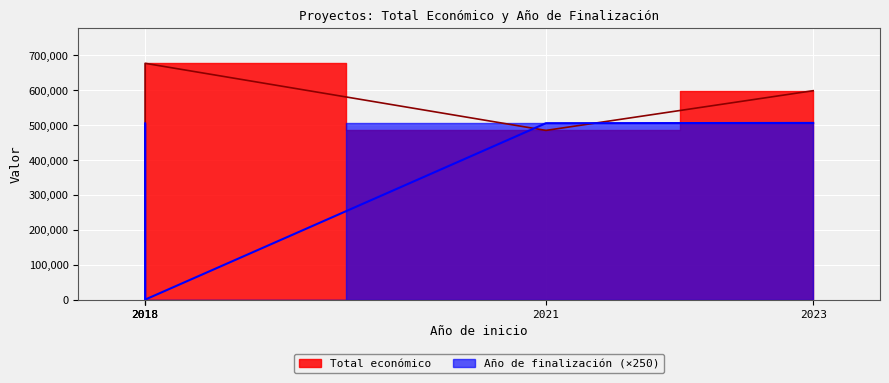

How many lines are shown in the chart?

2